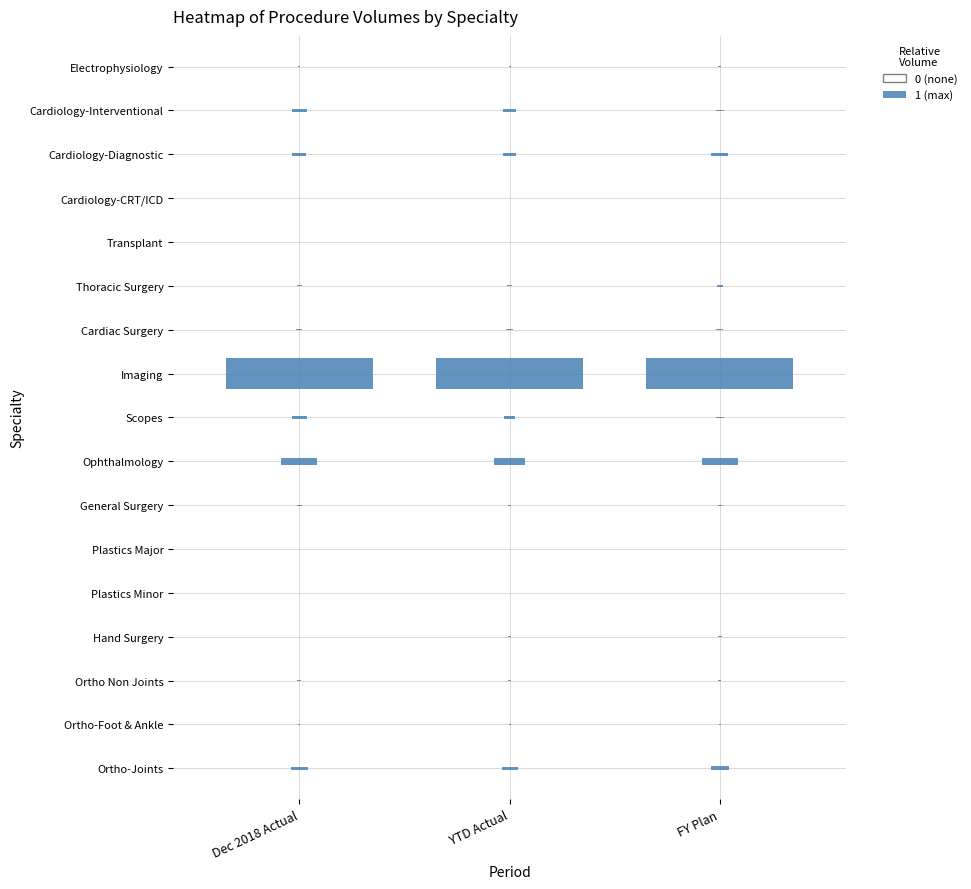

True or false: Plastics Minor has a value of 4 at 0.

False